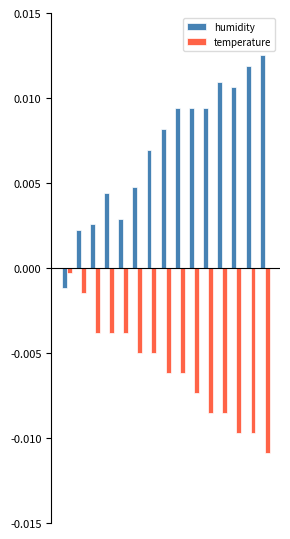

How many groups of bars are there?

15